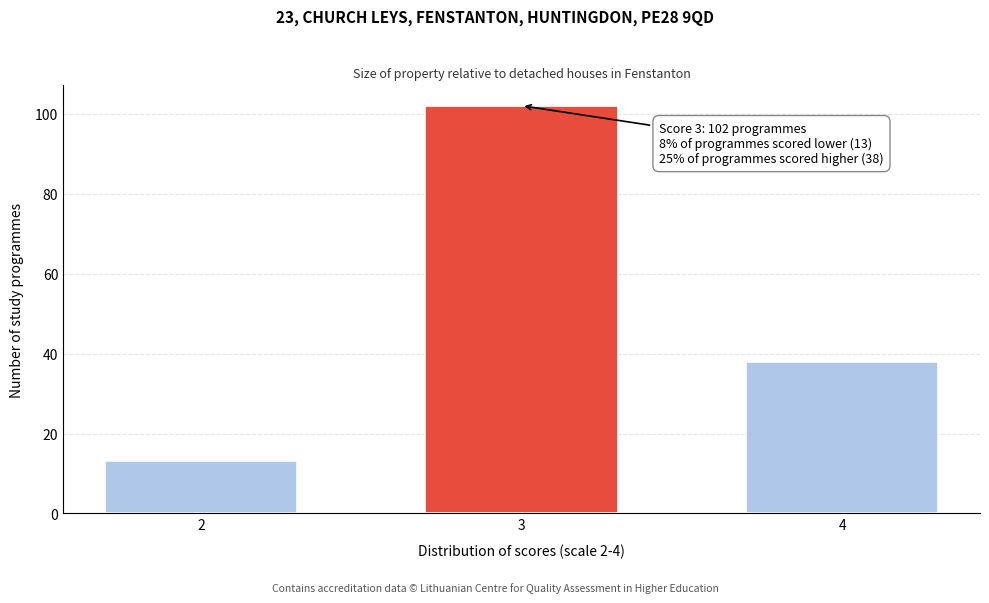

Reading right to left, extract all data points from this chart.

4=38	3=102	2=13